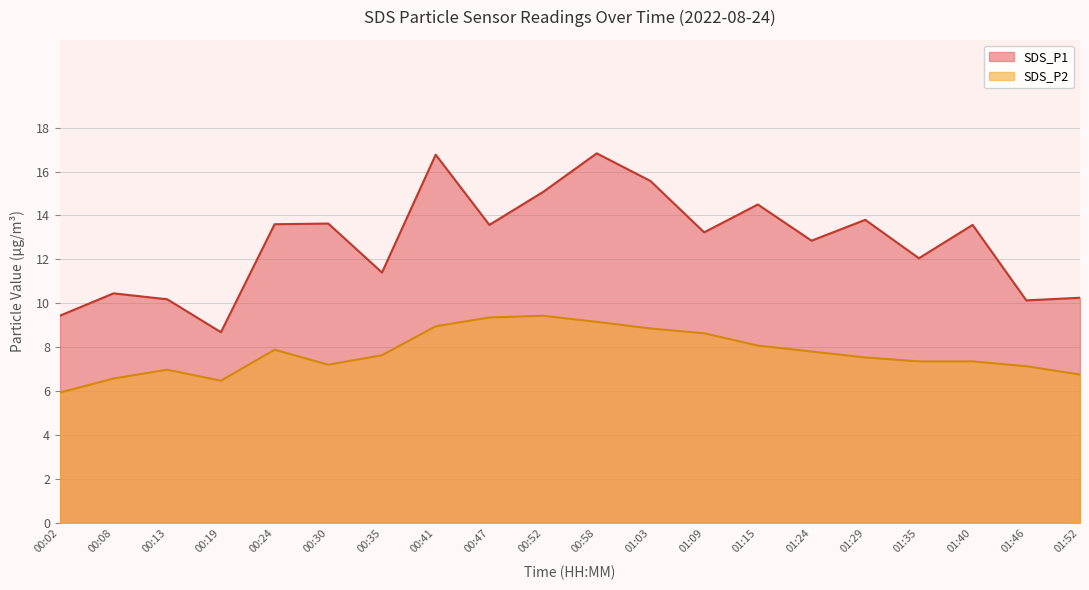

What position from the right is 01:35?

4